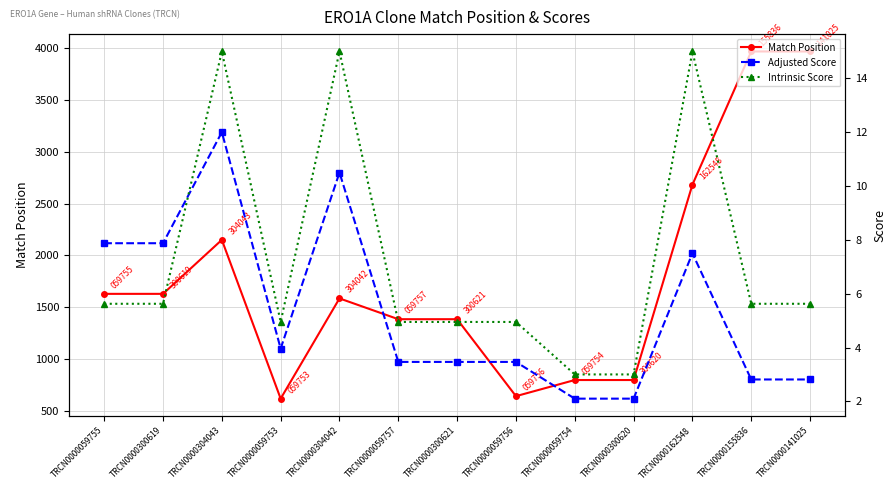

What position from the right is TRCN0000300620?

4